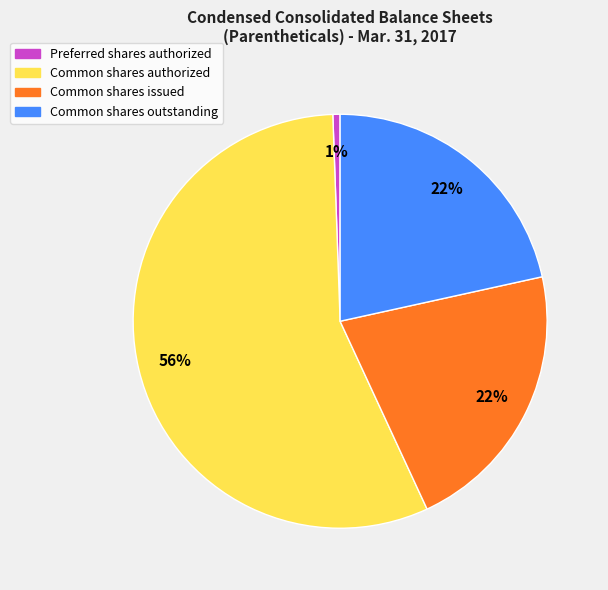

To the nearest percent, what percentage of the pie is Preferred shares authorized?

1%